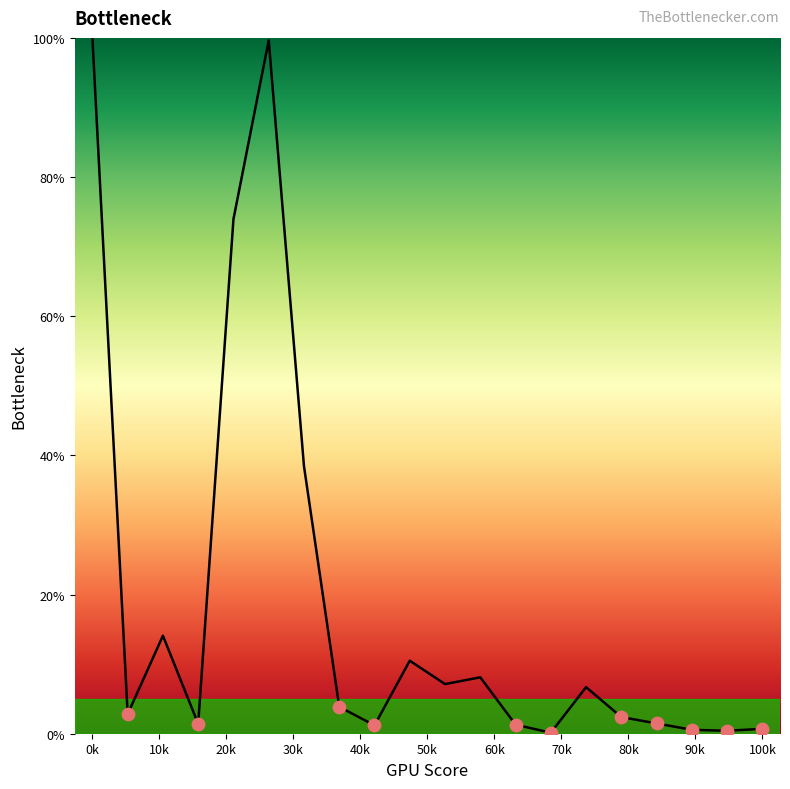

What is the greatest value displayed?

100.0